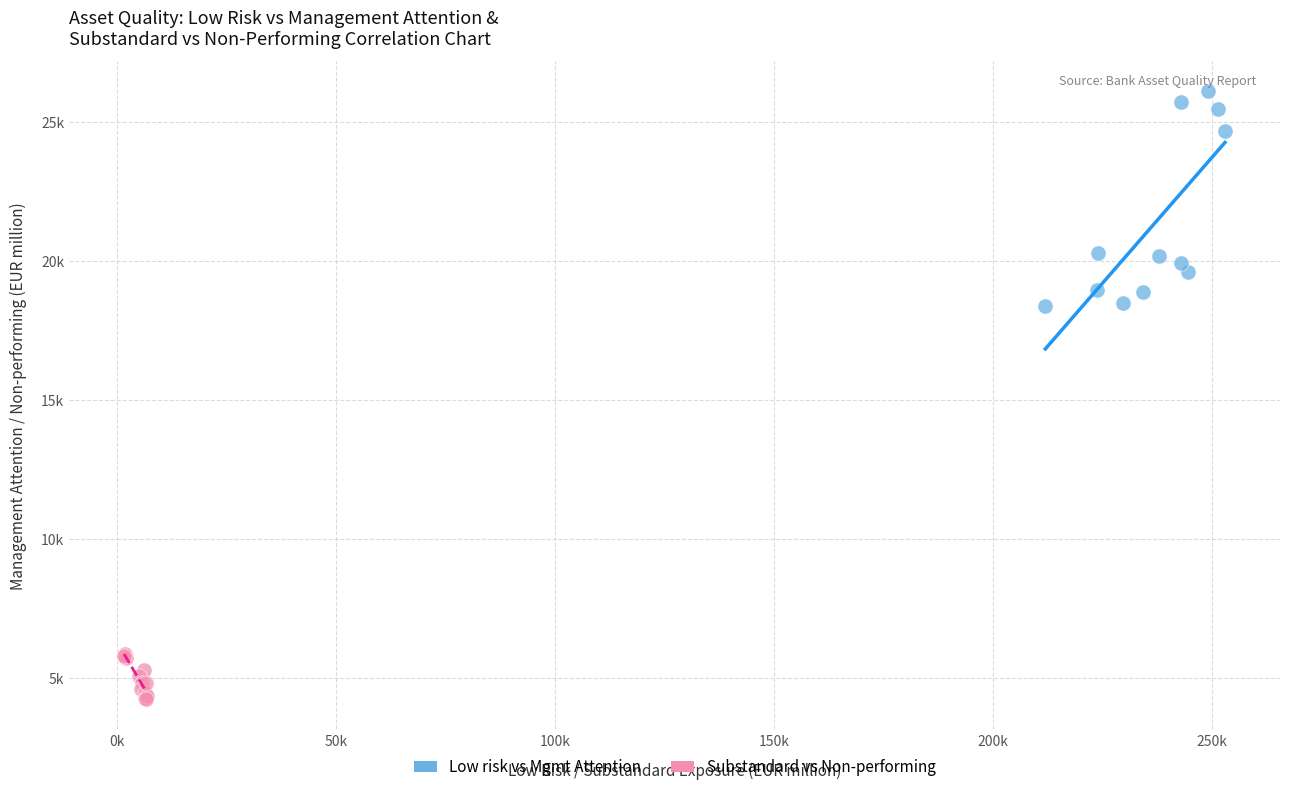

What are all the series names shown in the legend?

Low risk vs Mgmt Attention, Substandard vs Non-performing